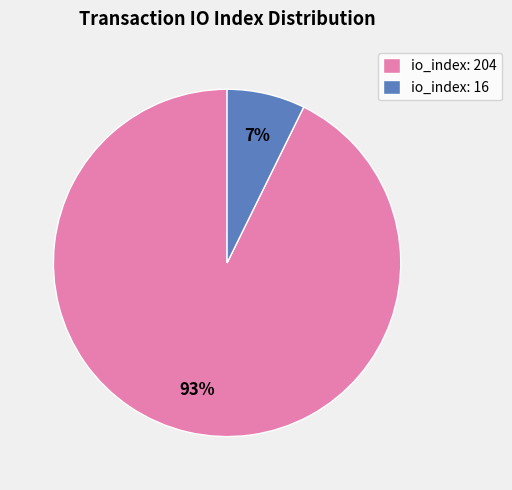

How many segments does this pie chart have?

2